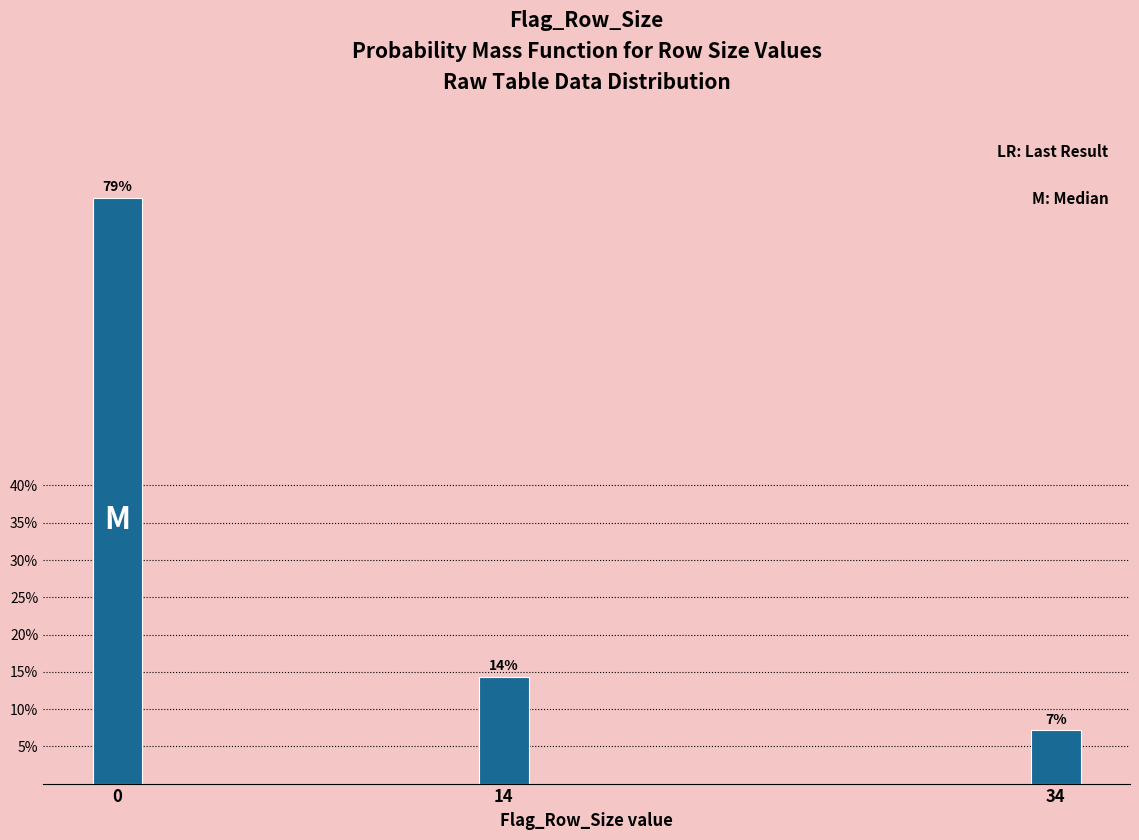

Are the bars horizontal?

No